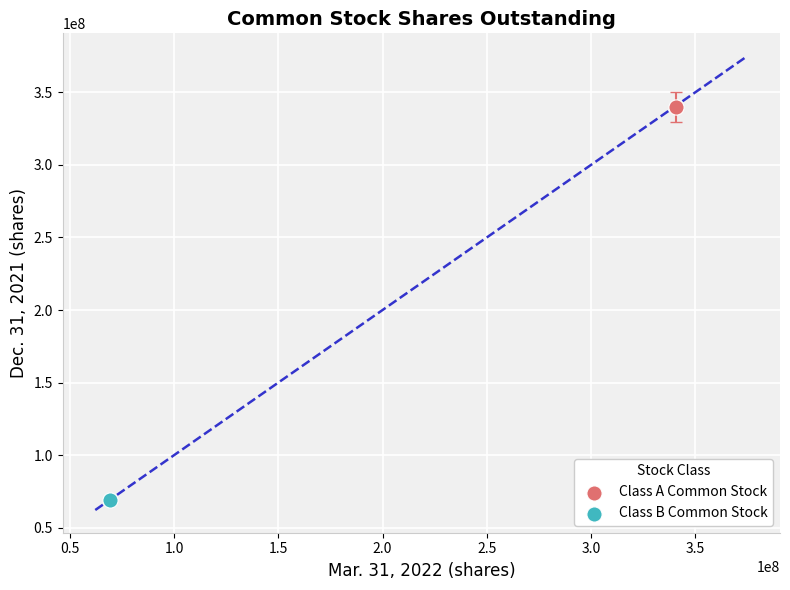

What are all the series names shown in the legend?

Class A Common Stock, Class B Common Stock